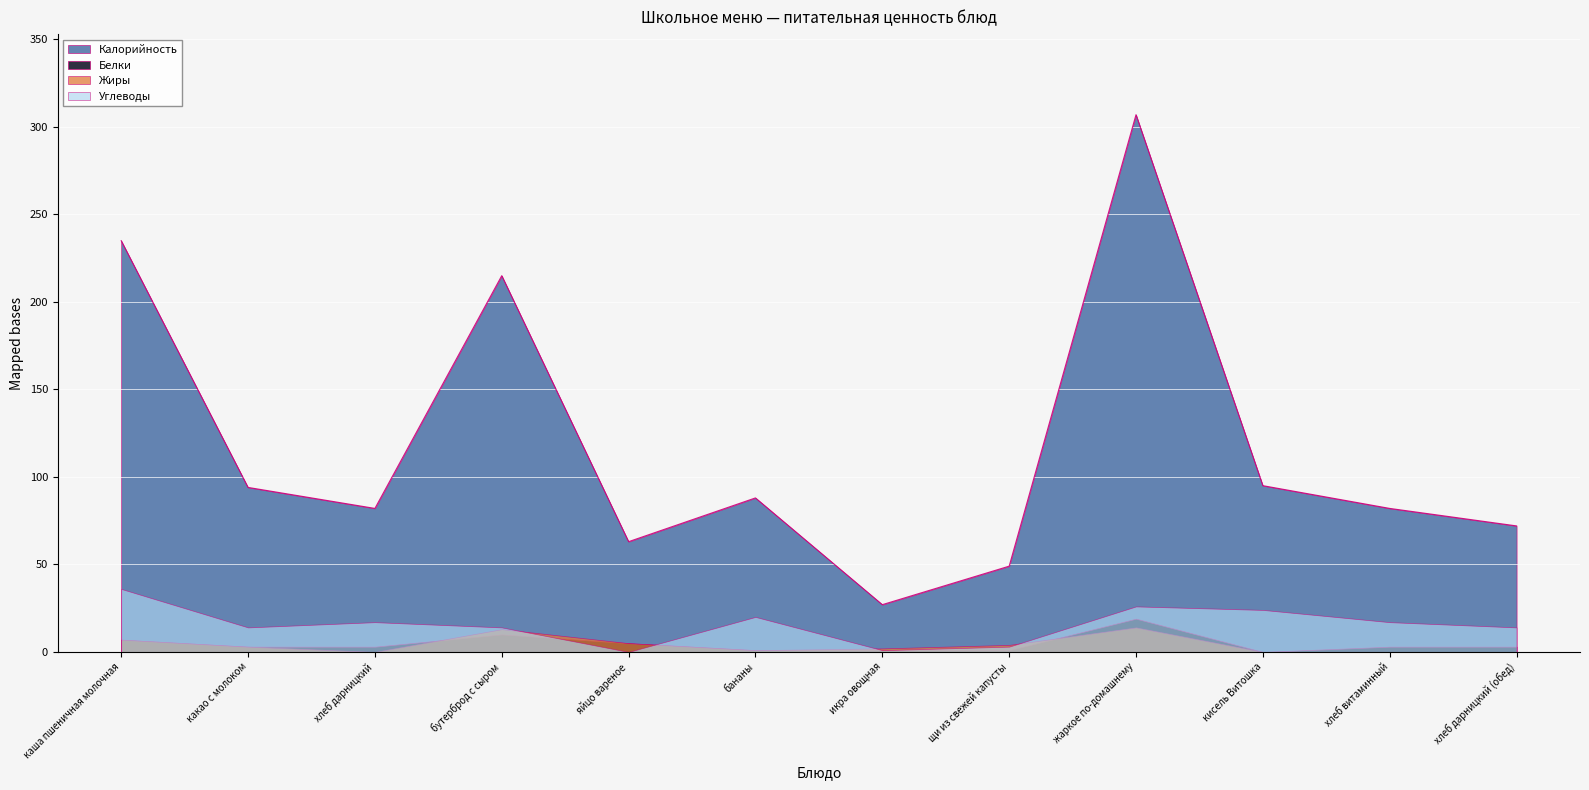

How many distinct data groups are displayed?

4